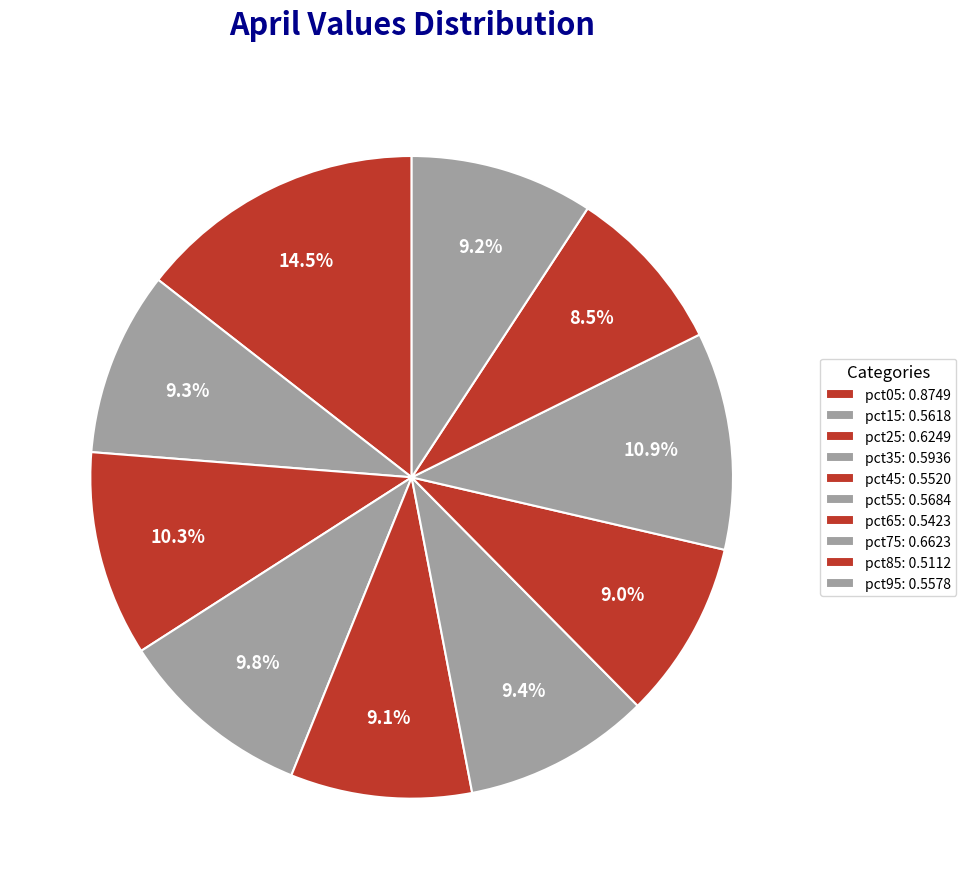

Is it true that pct65 is 16% of the pie?

False